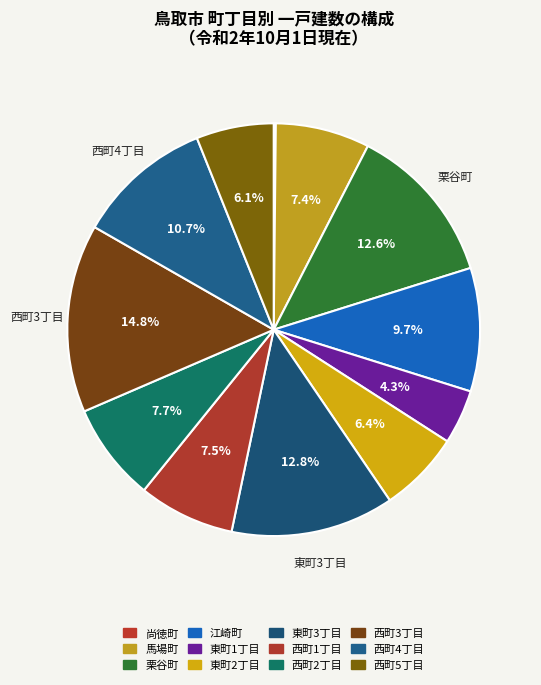

Which slice is the largest?

西町3丁目